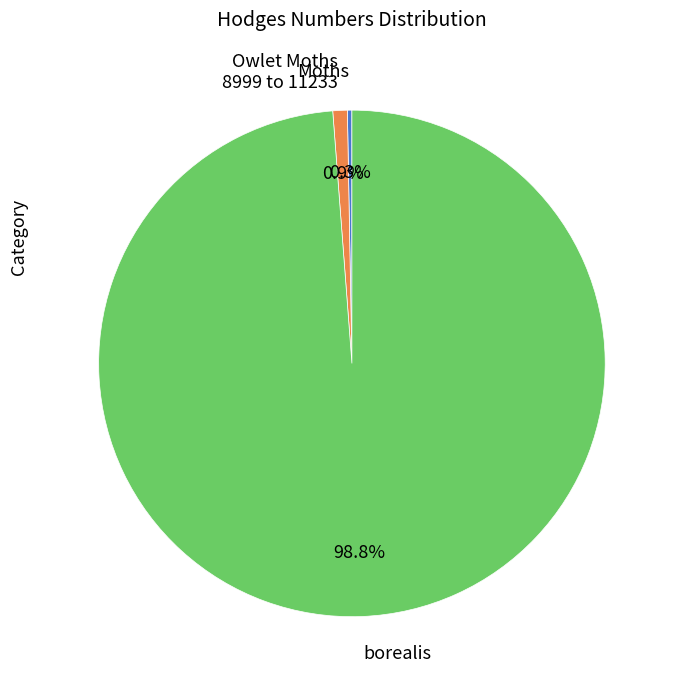

Combined, do Moths and borealis account for over 50%?

Yes